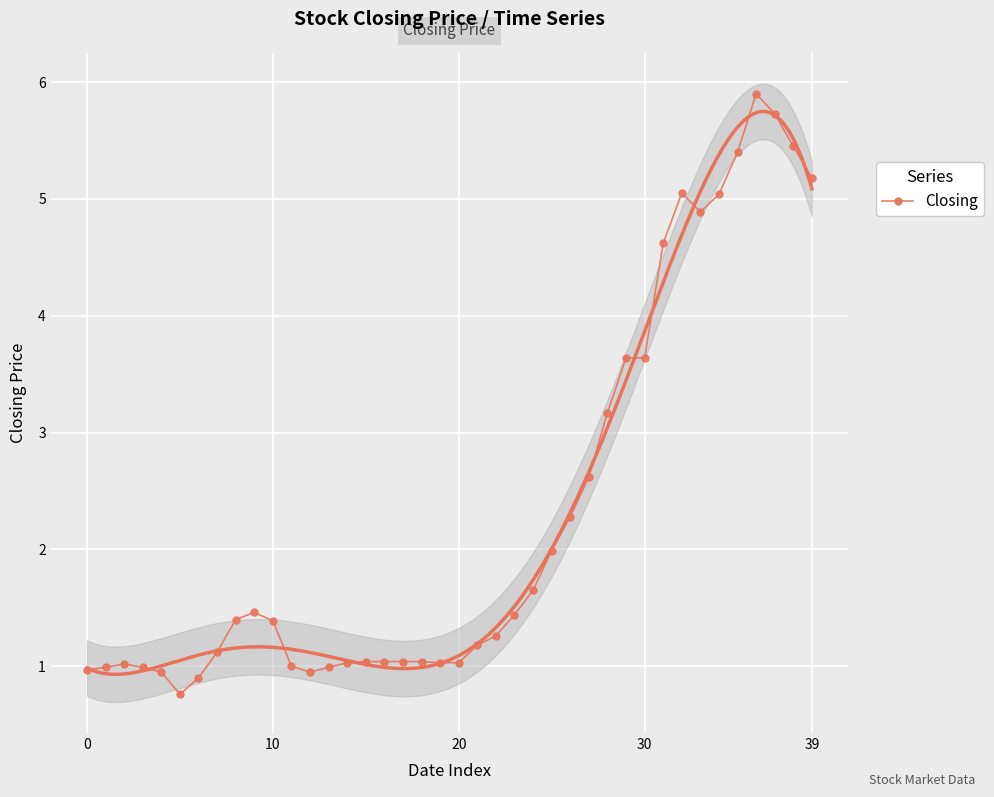

True or false: Closing has more than 0 interior local peaks.

True